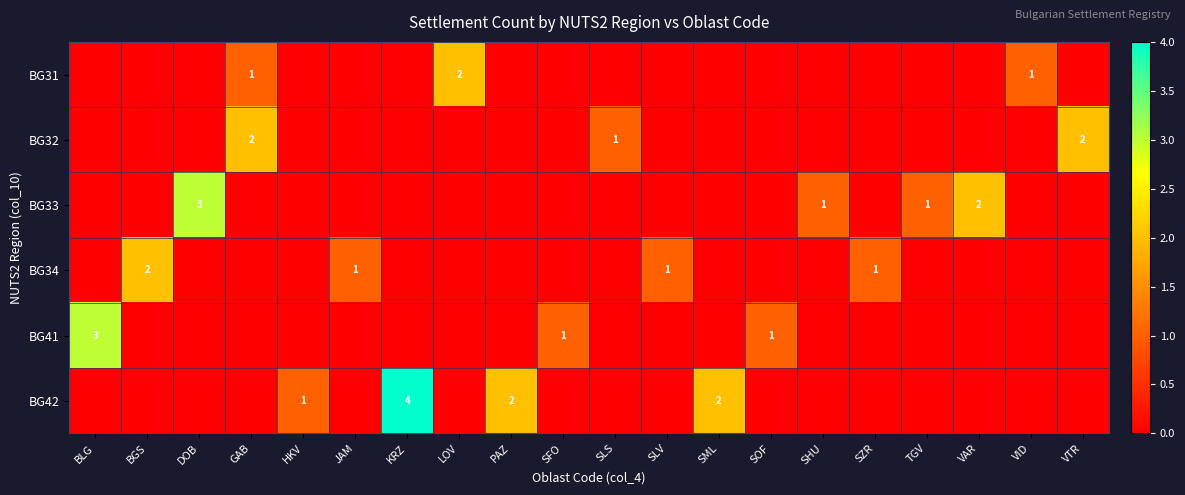

The value of BG33 at TGV is 1. True or false?

True